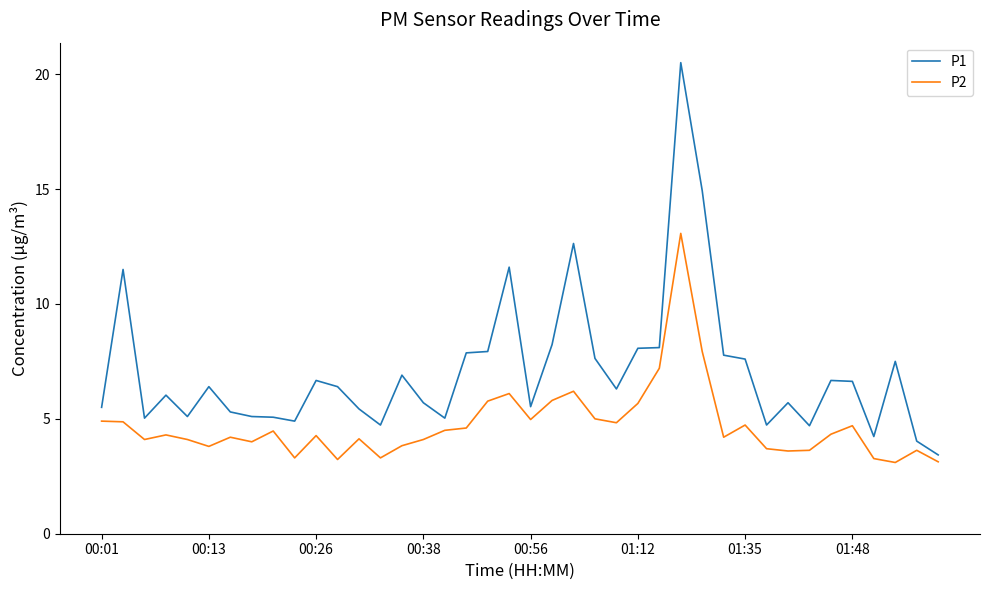

Count the number of data series in this chart.

2